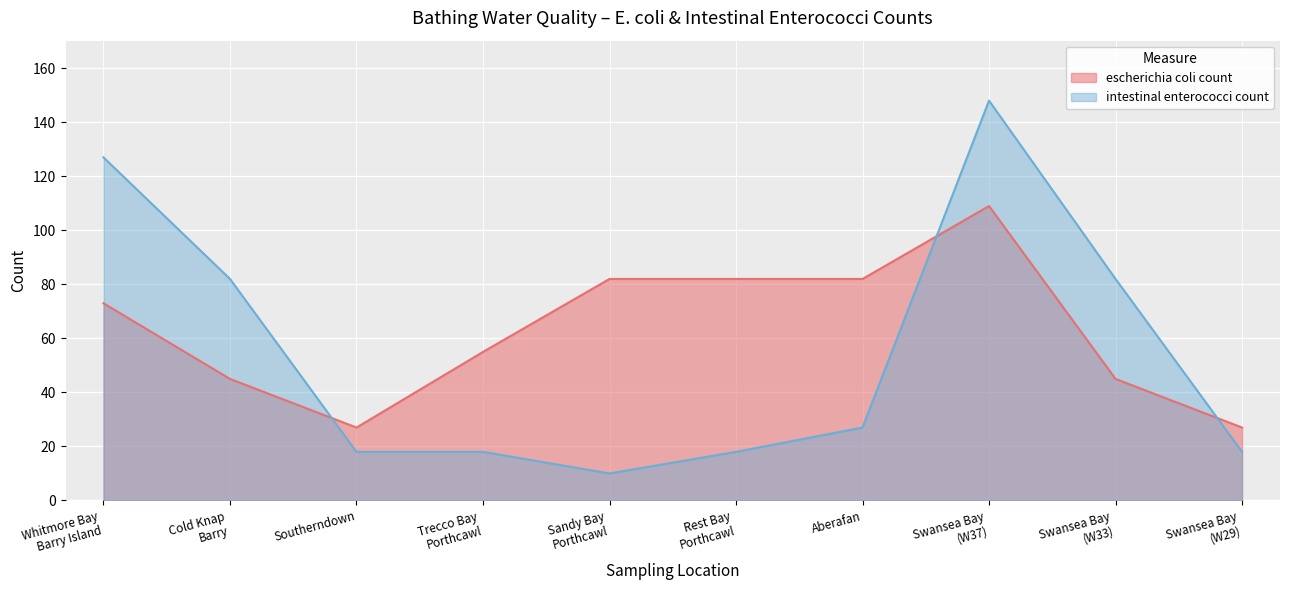

Where do escherichia coli count and intestinal enterococci count first cross each other?

Cold Knap
Barry and Southerndown